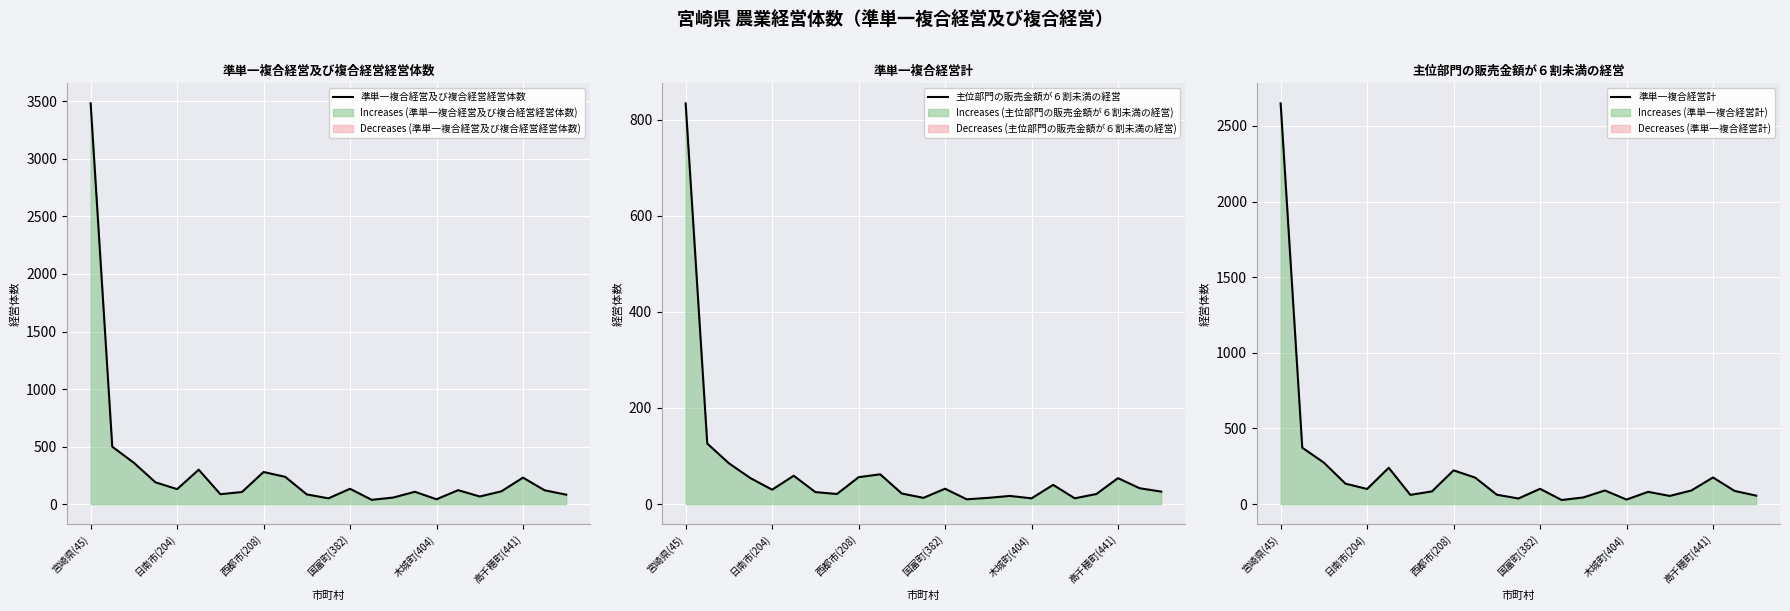

Is it true that 準単一複合経営及び複合経営経営体数 equals 130 at 日南市(204)?

True